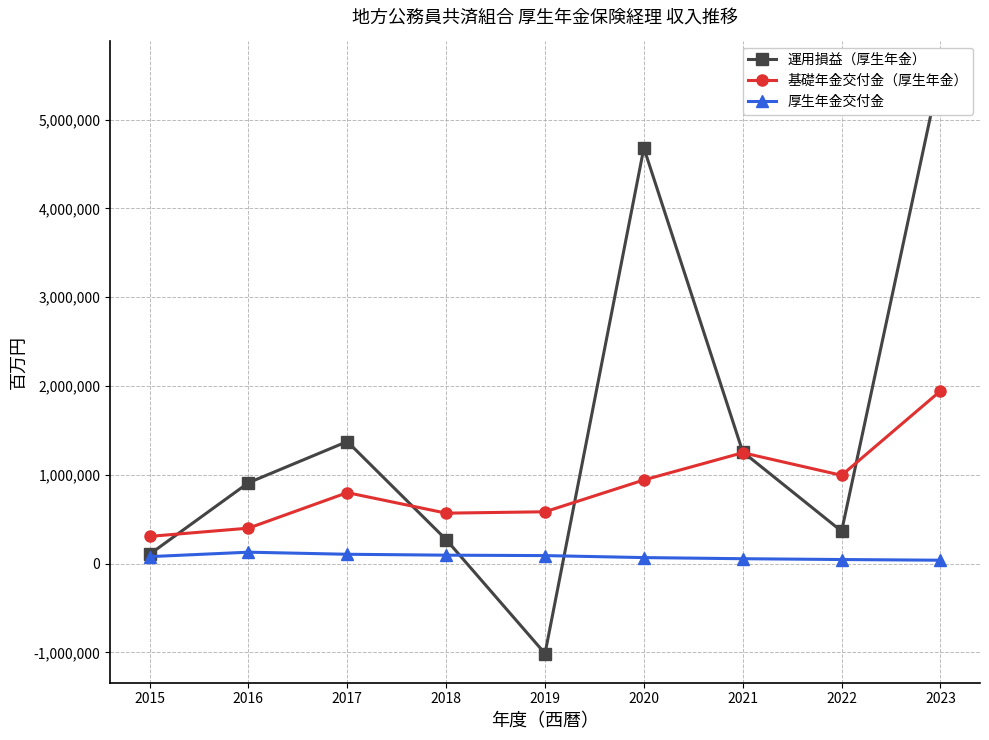

At how many categories does at least one series exceed 4324818?

2